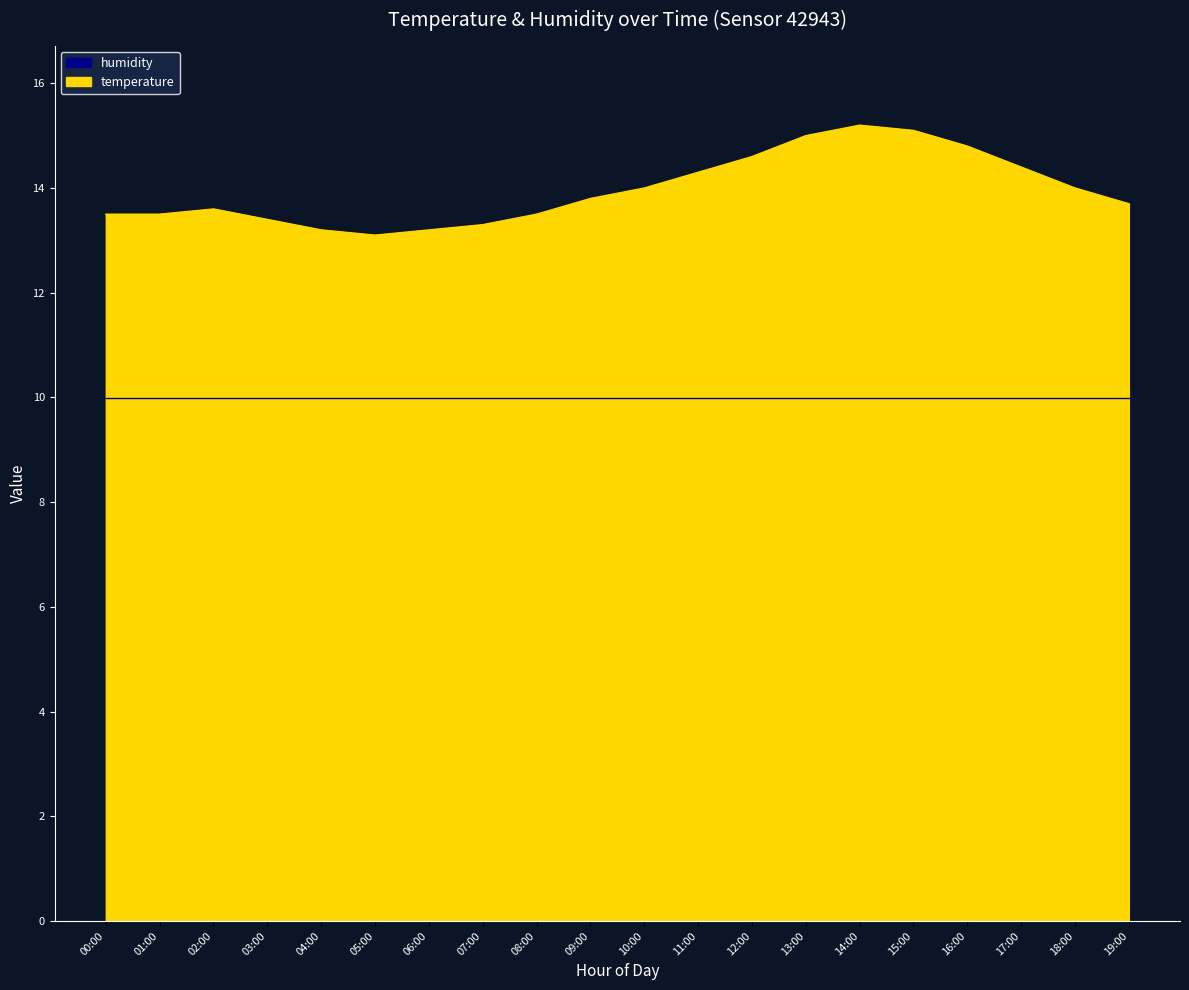

At which category does the data reach its first local peak?

02:00